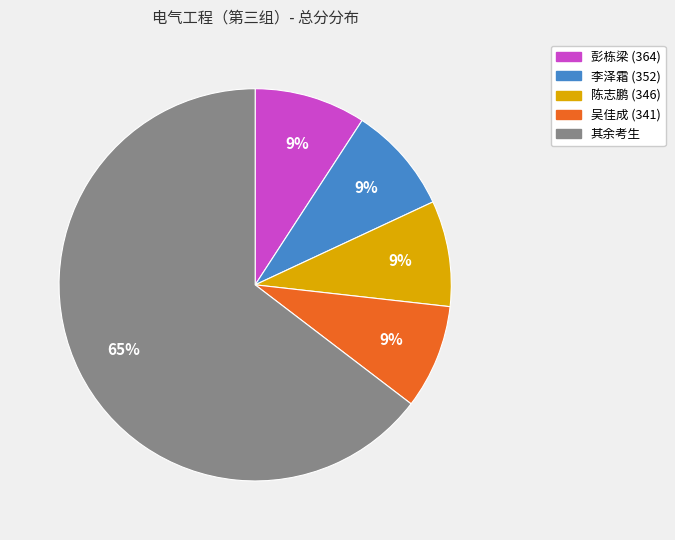

Is there any slice that represents more than half of the pie?

Yes